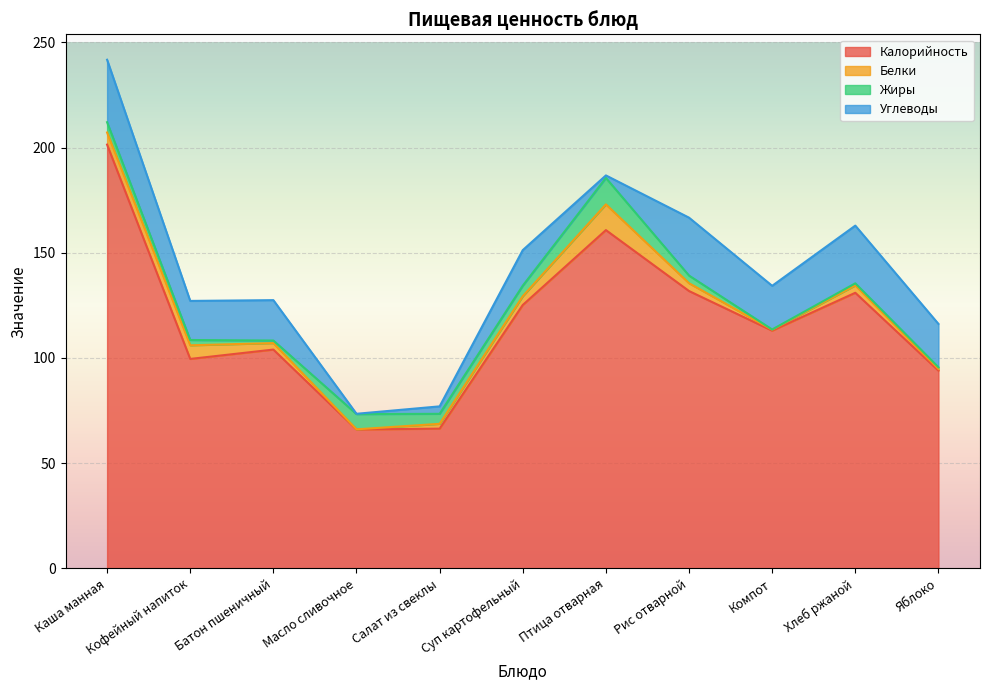

What is the sum of the Углеводы values at Птица отварная and Суп картофельный?

18.1